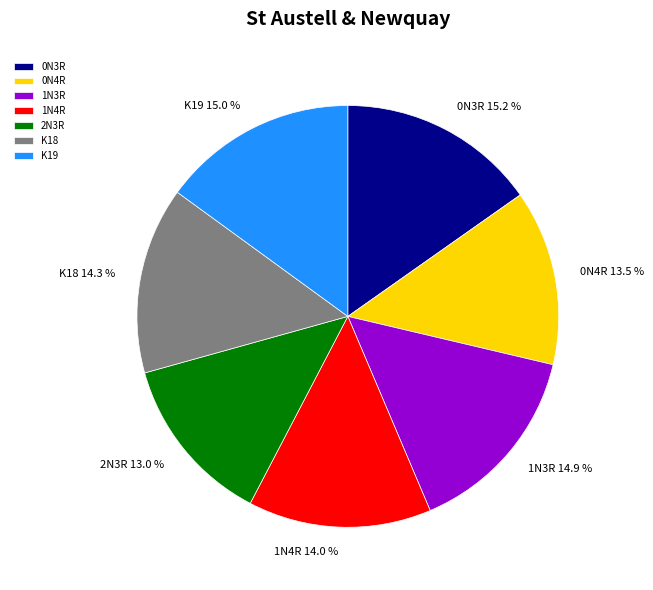

To the nearest percent, what is the combined percentage of 1N3R and 2N3R?

28%